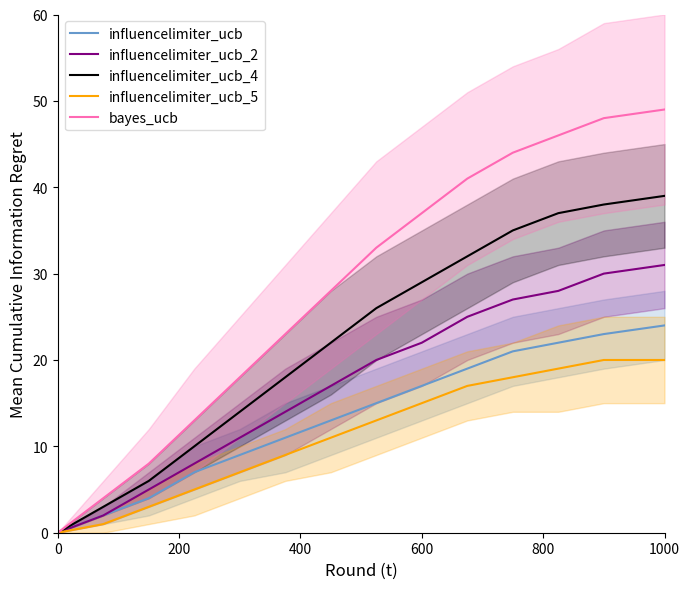

What is the sum of all influencelimiter_ucb_2 values?

240